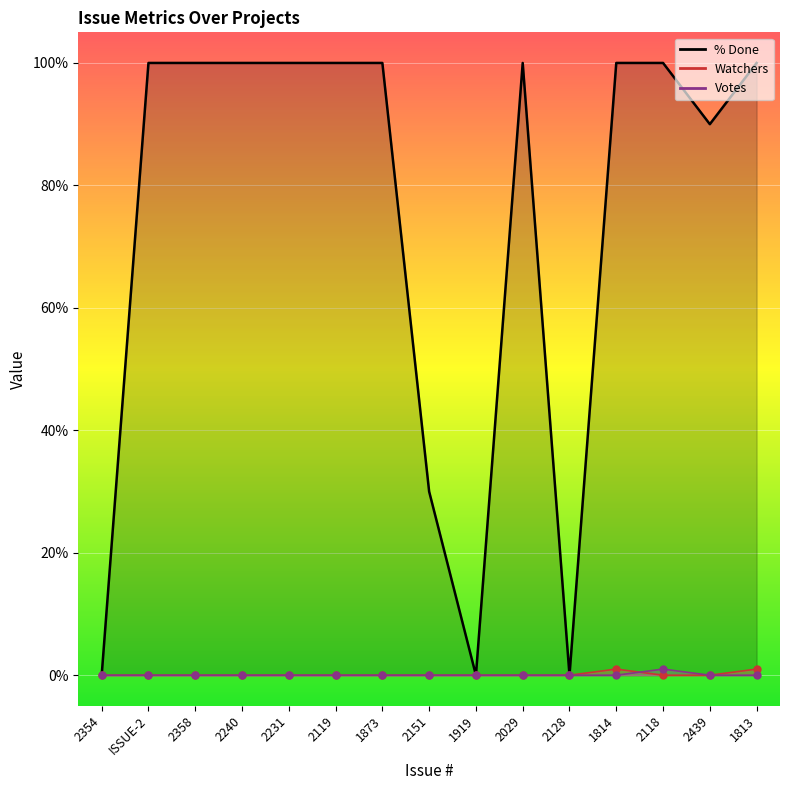

List the labels in order of % Done value, smallest first.

2354, 1919, 2128, 2151, 2439, ISSUE-2, 2358, 2240, 2231, 2119, 1873, 2029, 1814, 2118, 1813